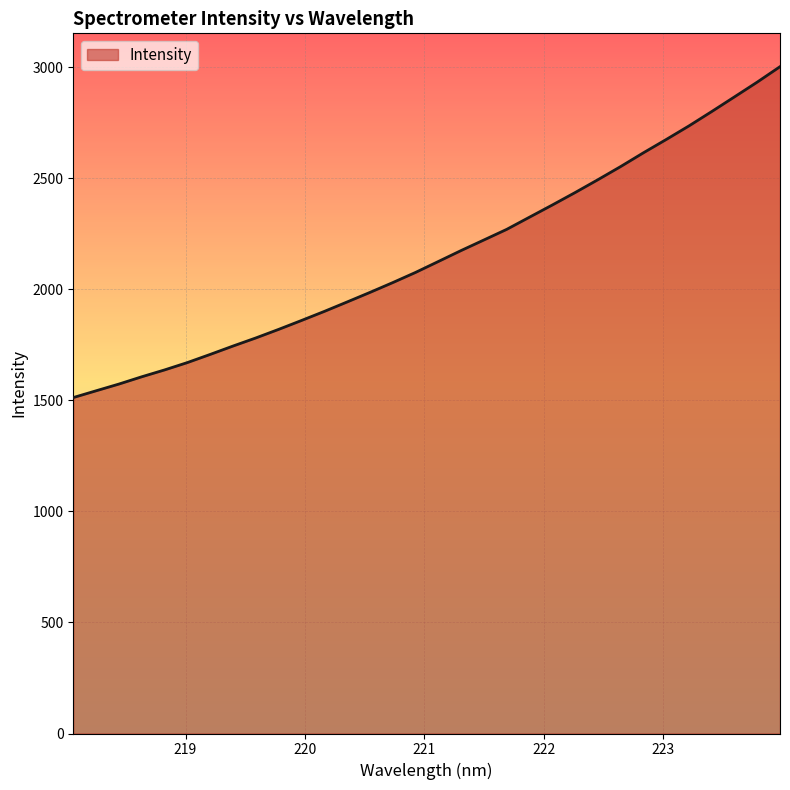

What is the difference between the maximum and minimum values?

1489.9